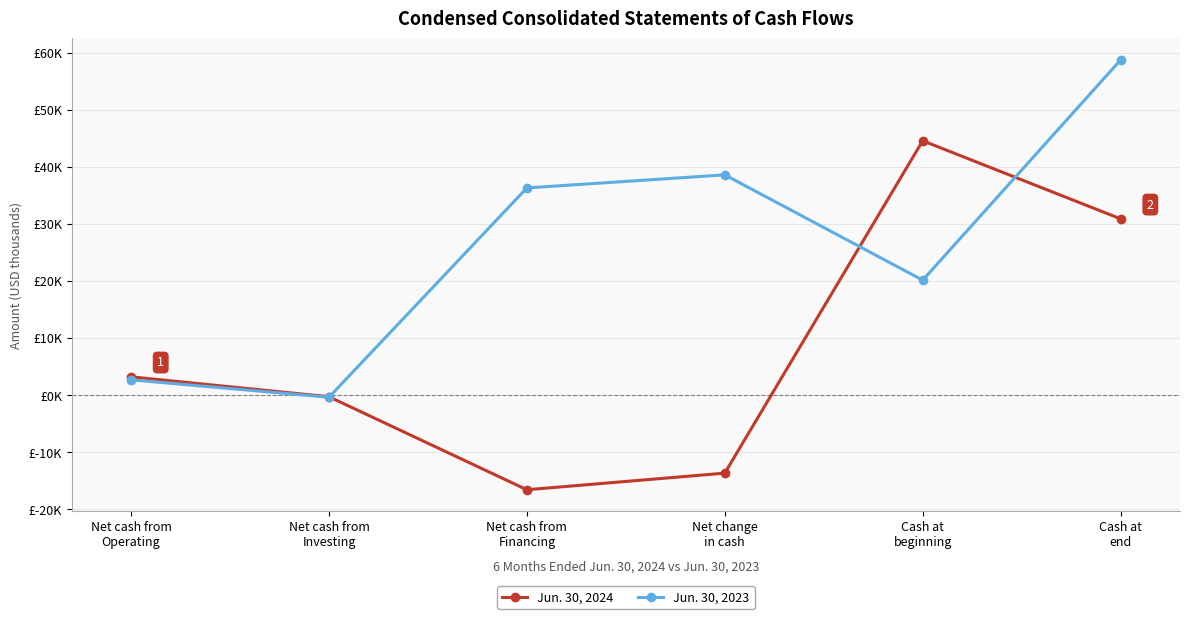

What are all the series names shown in the legend?

Jun. 30, 2024, Jun. 30, 2023